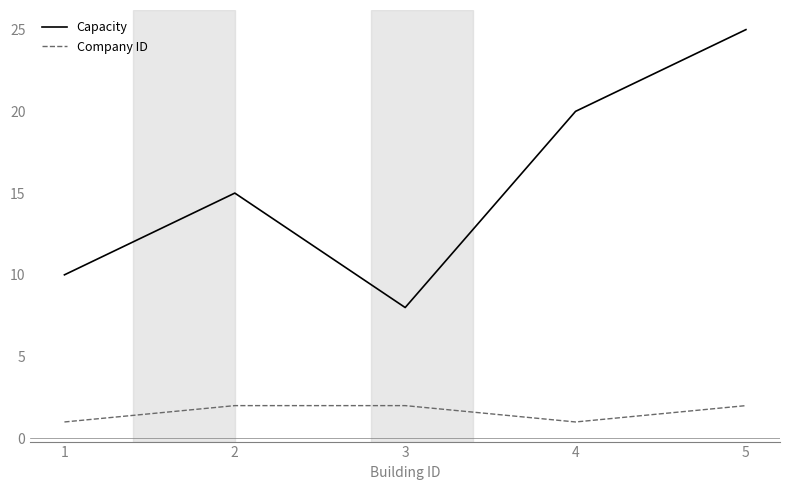

True or false: Company ID and Capacity intersect in this chart.

False